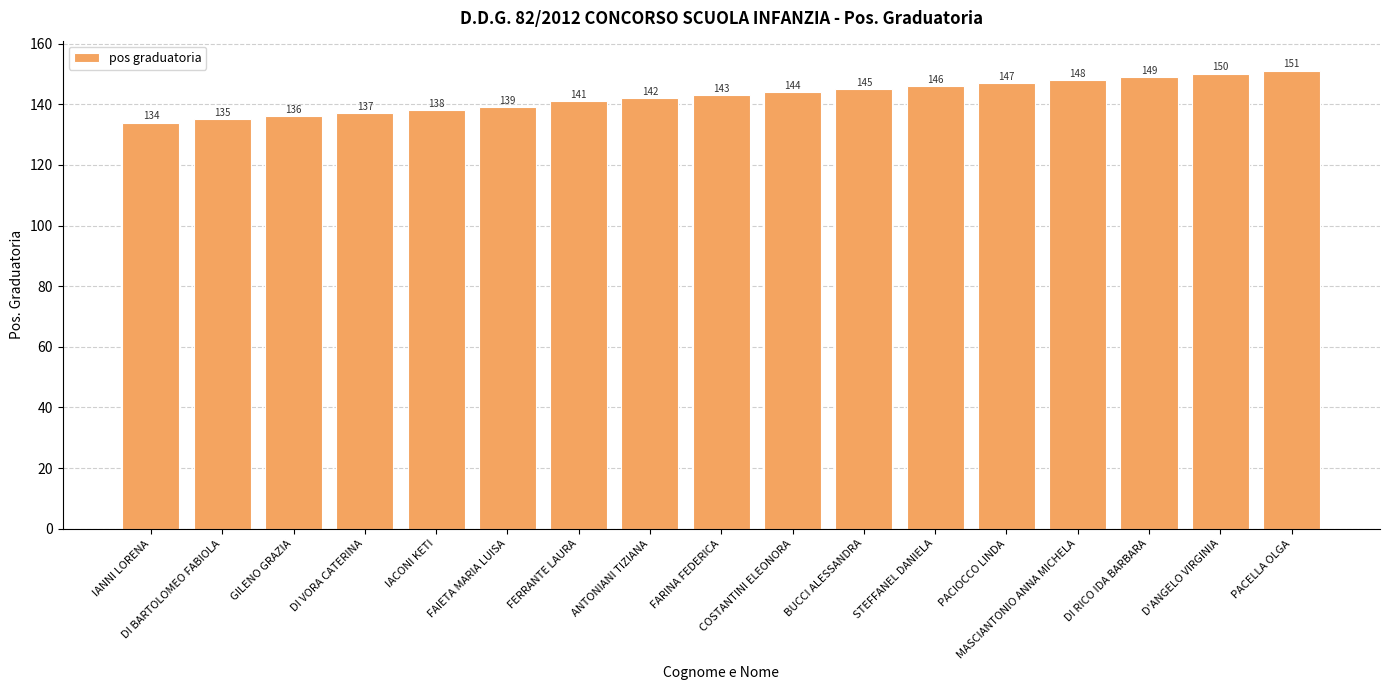

How many bars are there in total?

17